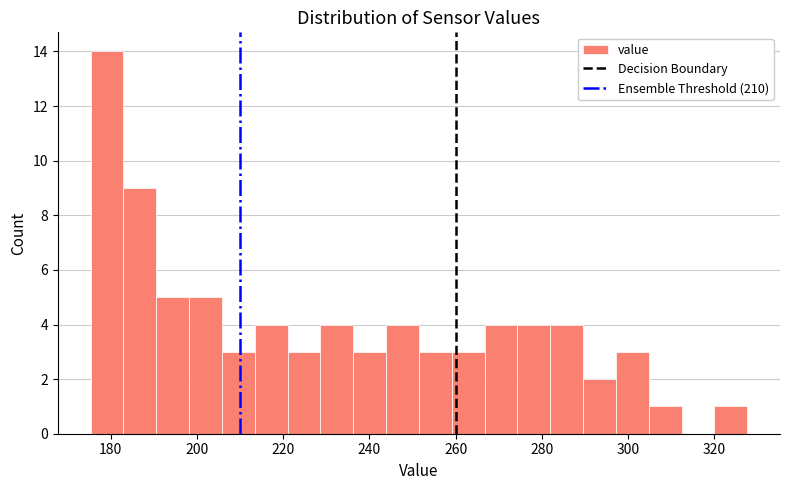

Read against the x-axis, roughly where is the centre of the tallest bar?

180